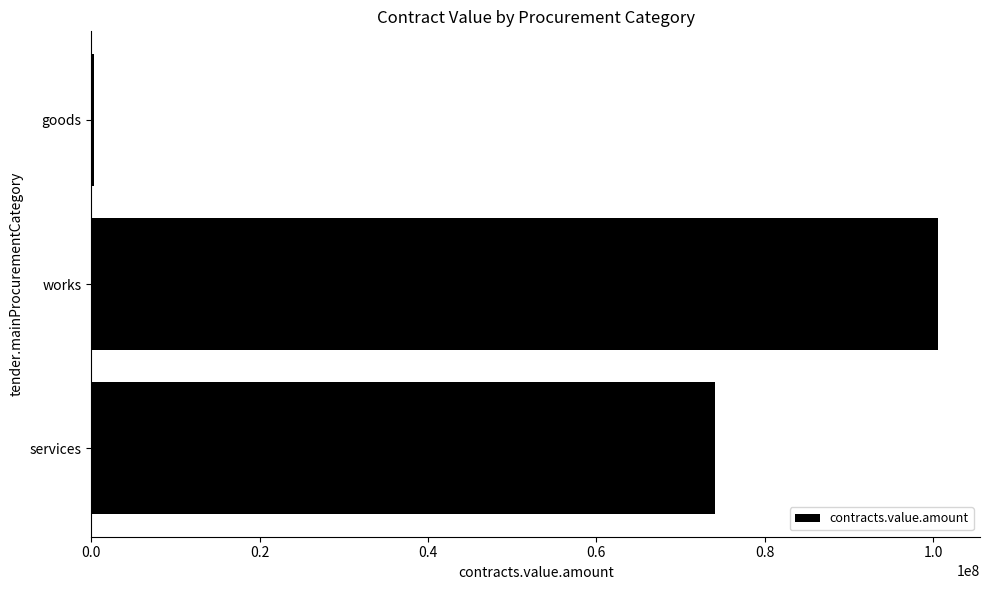

Are the bars horizontal?

Yes